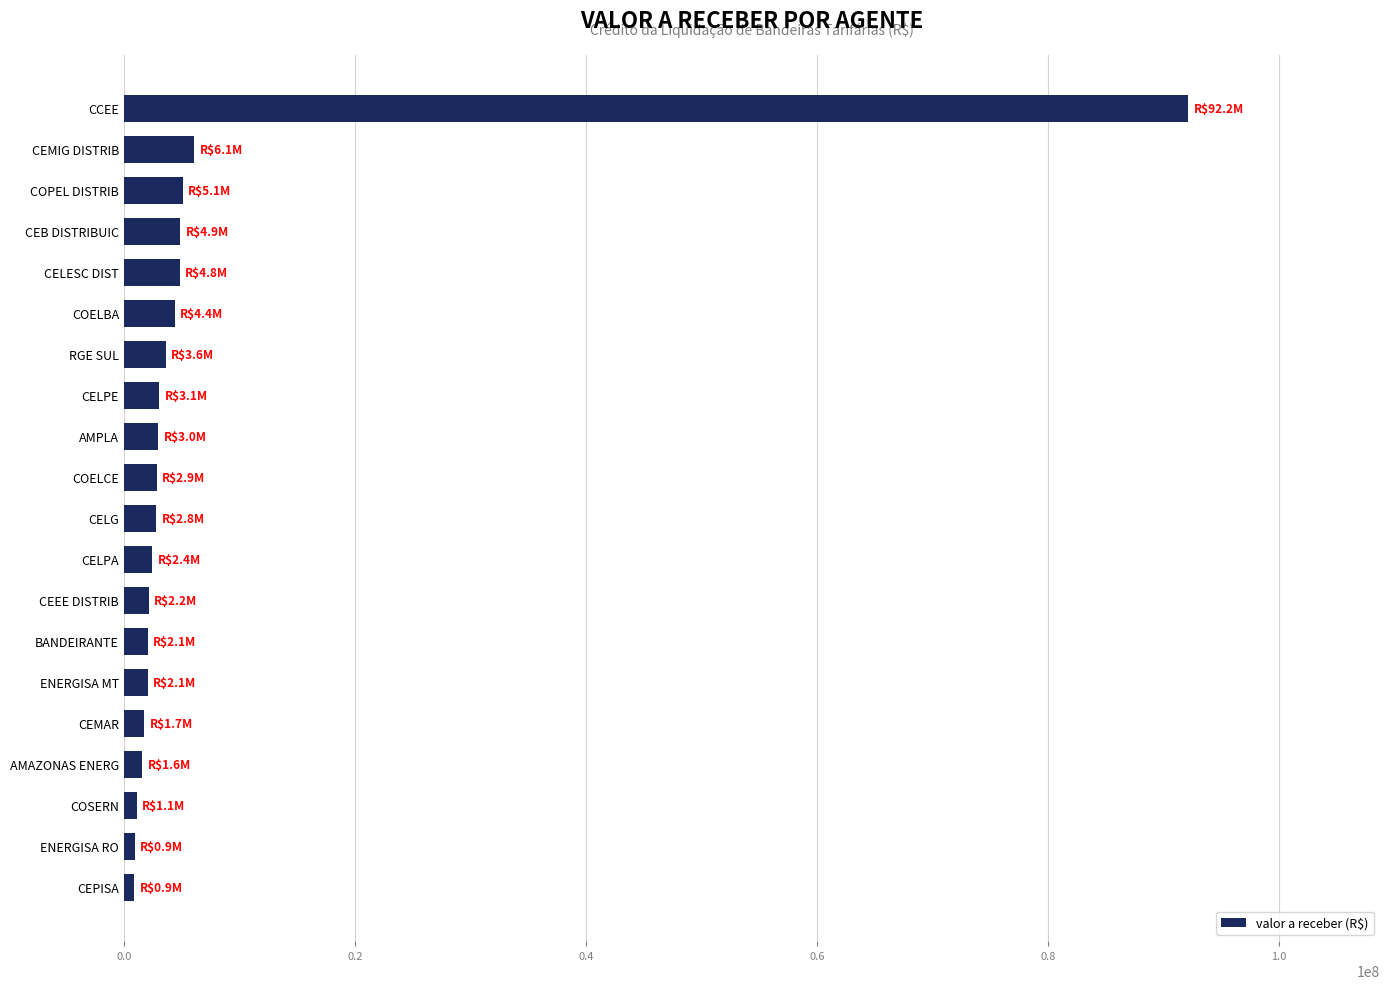

Which has a higher value, ENERGISA RO or CEB DISTRIBUIC?

CEB DISTRIBUIC